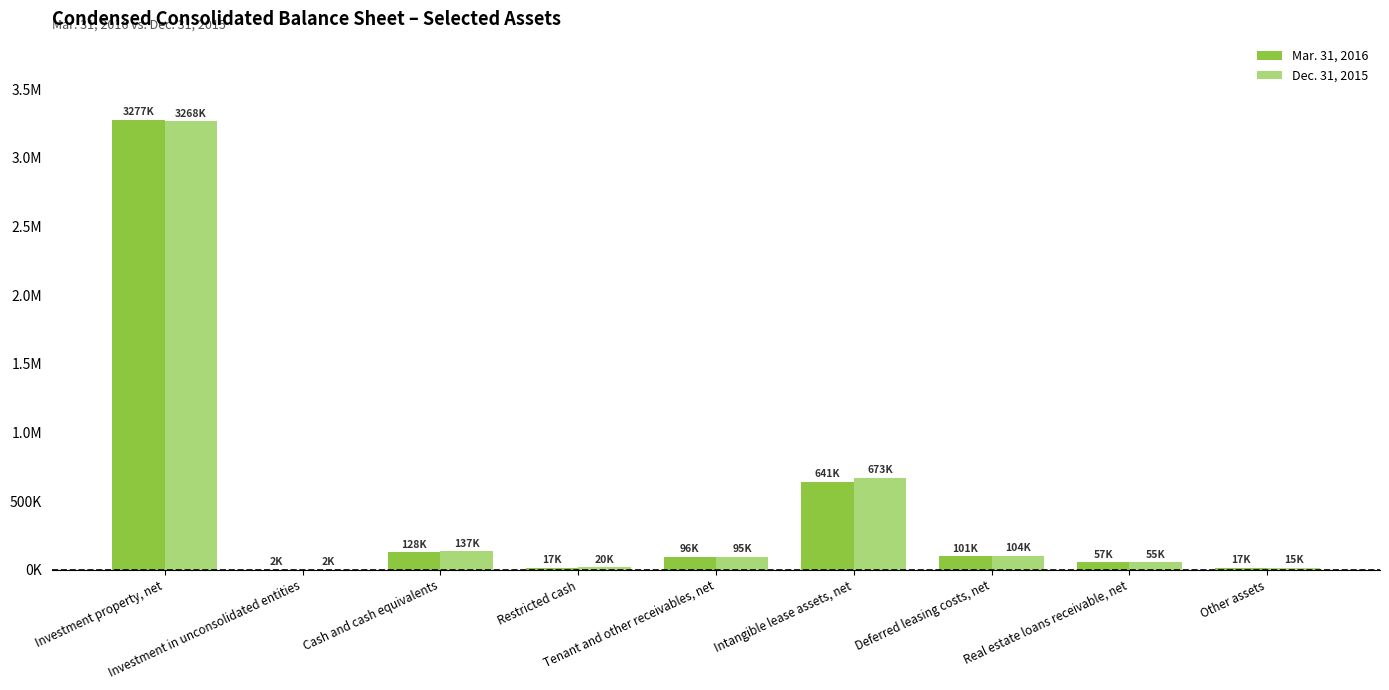

At which label does Mar. 31, 2016 first exceed 95969?

Investment property, net